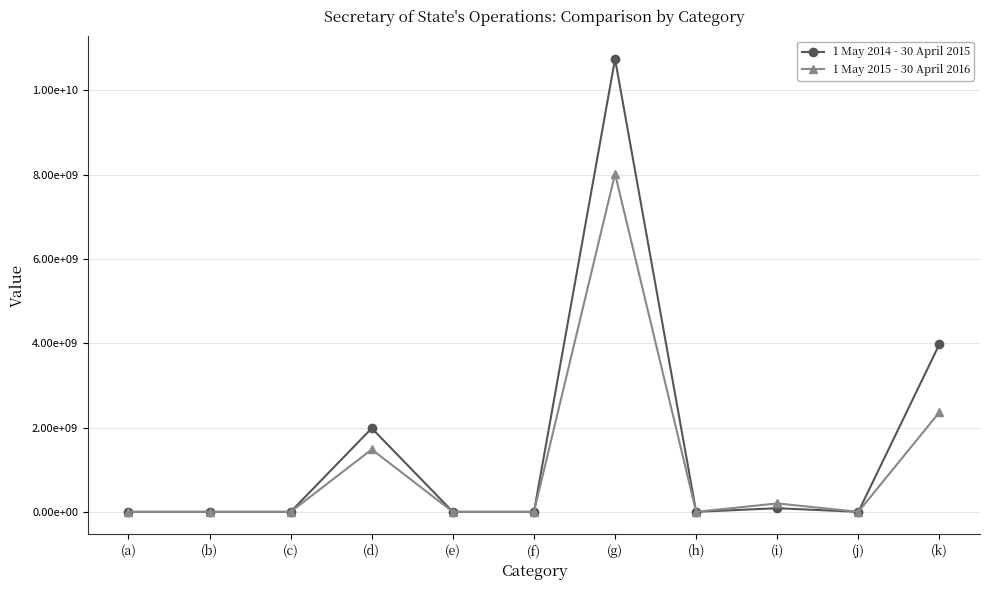

True or false: 1 May 2014 - 30 April 2015 and 1 May 2015 - 30 April 2016 cross at least once.

True